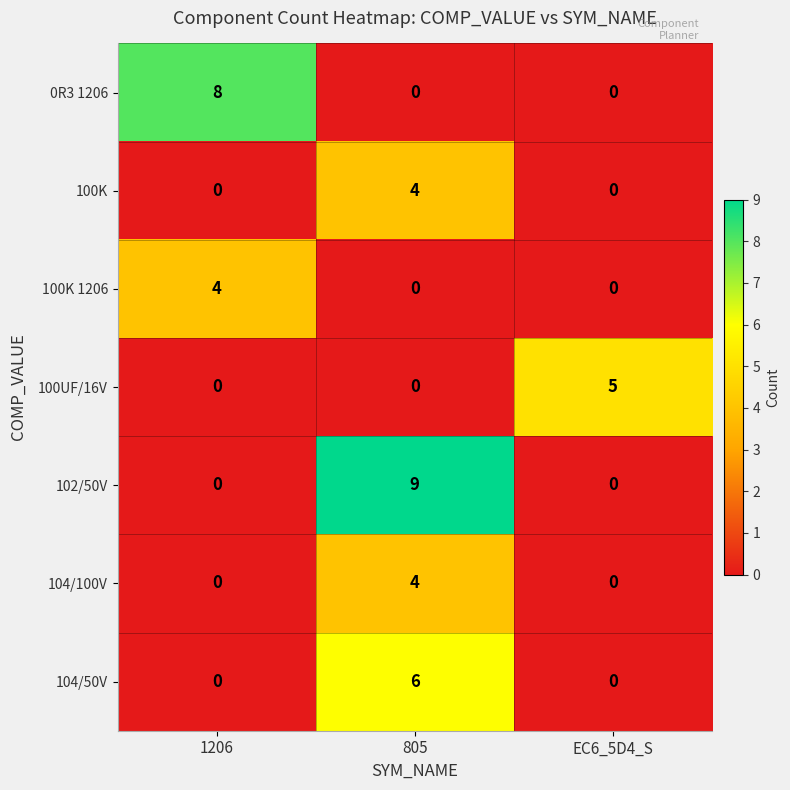

Is it true that 104/100V equals 2 at 1206?

False